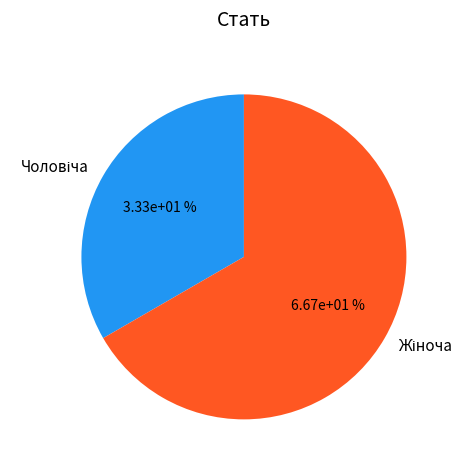

Is Жіноча the majority of the pie?

Yes